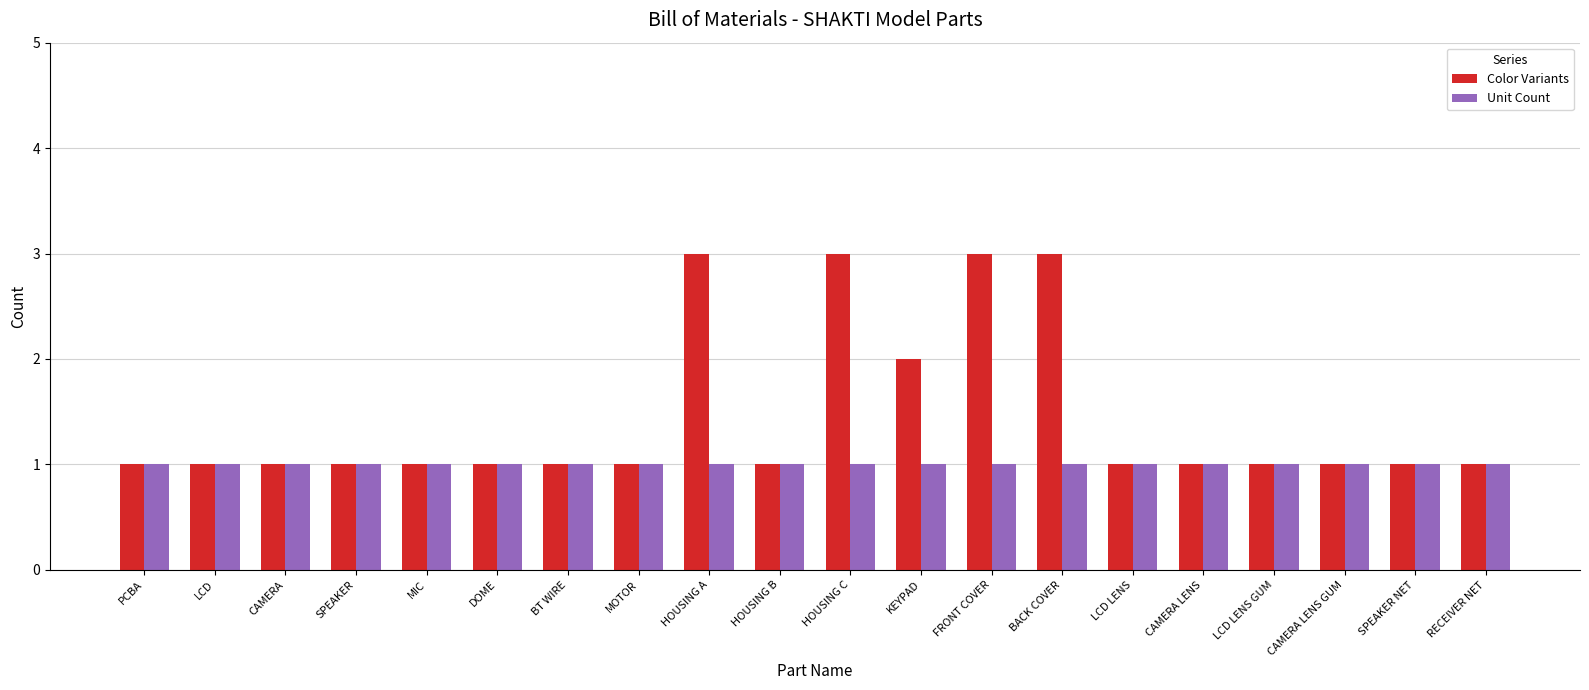

What is the value of the Unit Count bar at the 19th from the left?

1